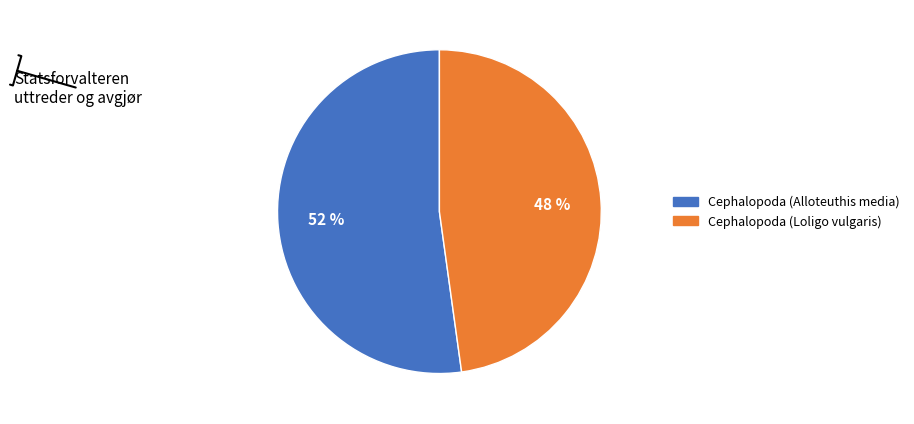

To the nearest percent, what is the difference between the Cephalopoda (Loligo vulgaris) and Cephalopoda (Alloteuthis media) slice percentages?

4%